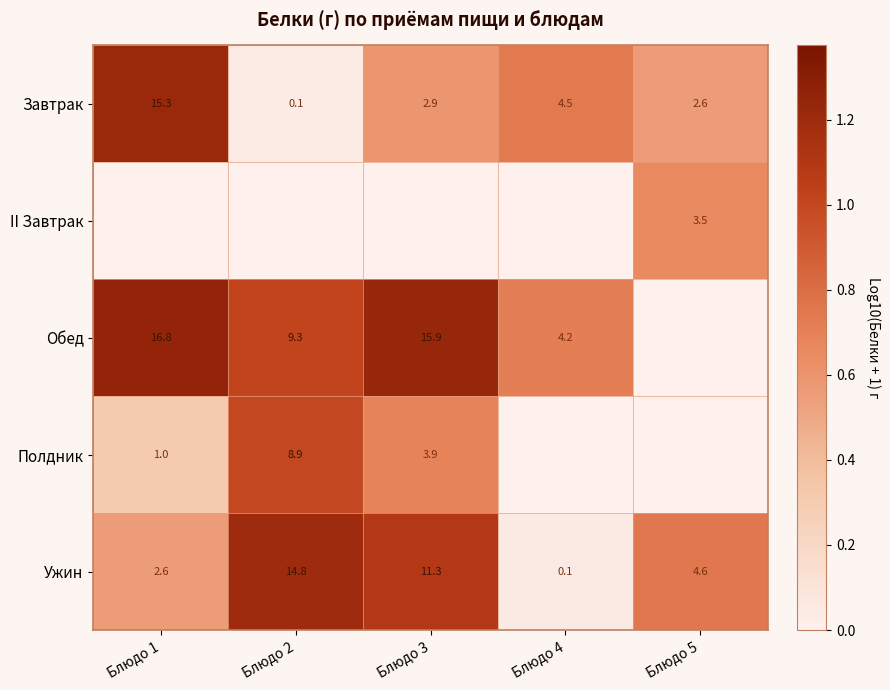

What is the difference between the maximum and minimum values in the Завтрак series?

15.2